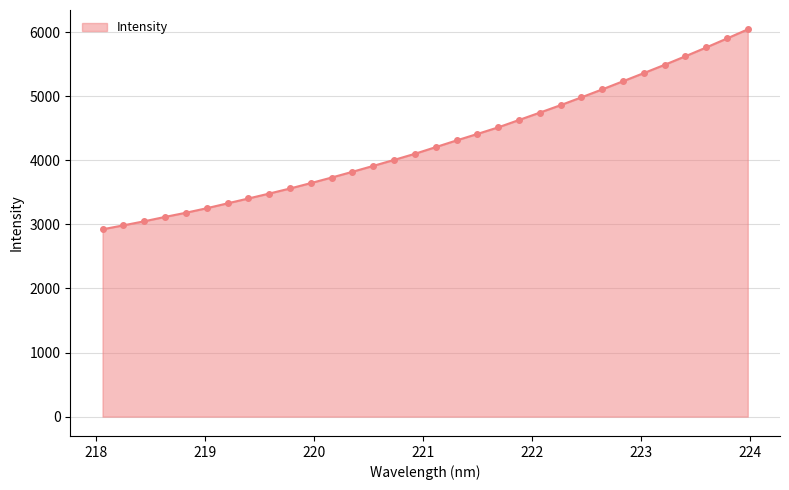

What is the maximum value shown in the chart?

6041.7